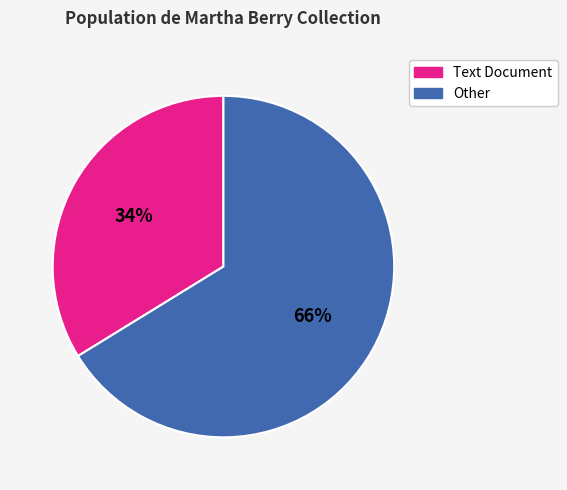

To the nearest percent, what is the difference between the largest and smallest slice percentages?

32%